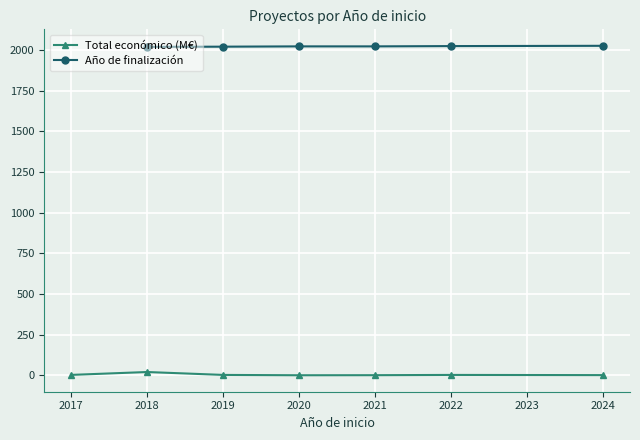

Which series has the widest spread of values?

Total económico (M€)